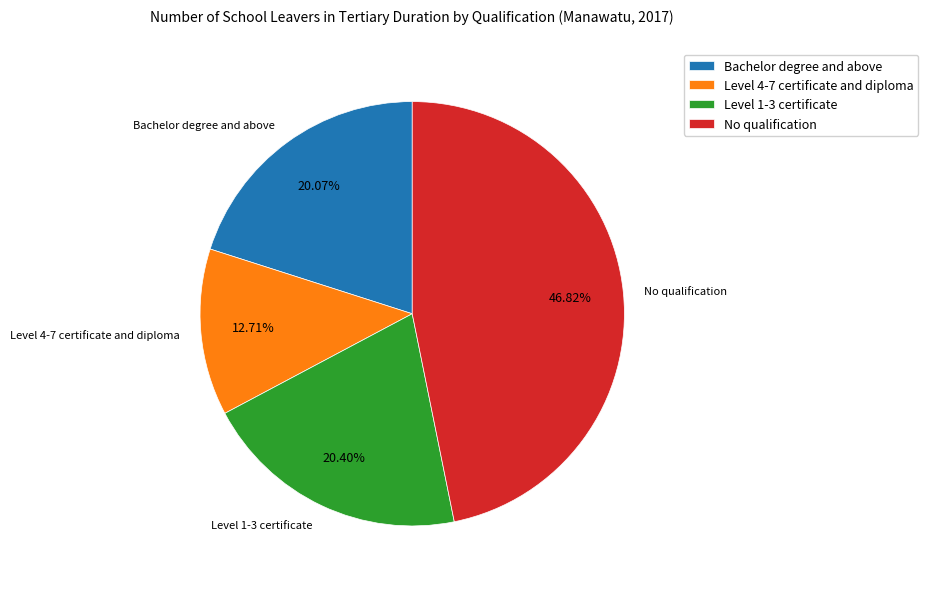

Is the sum of No qualification and Level 4-7 certificate and diploma greater than half?

Yes